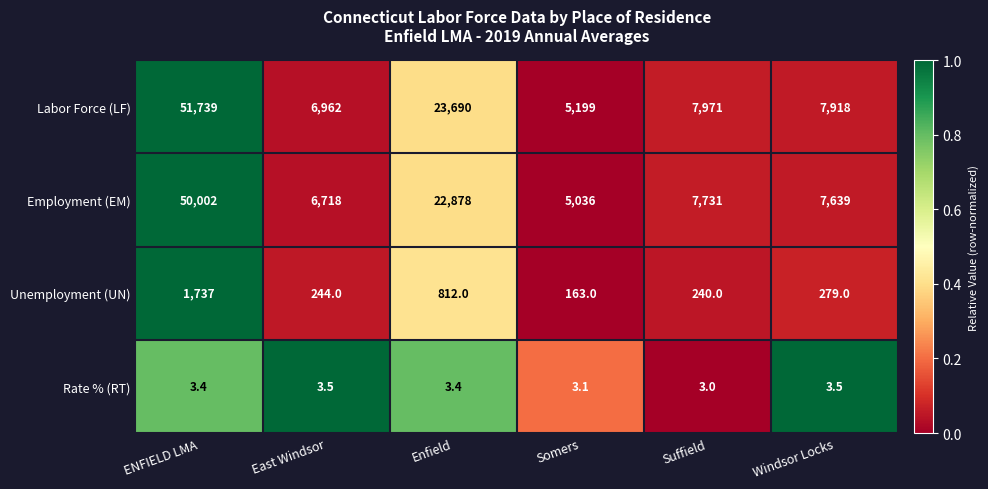

Between ENFIELD LMA and East Windsor, which series saw the biggest shift?

Labor Force (LF)